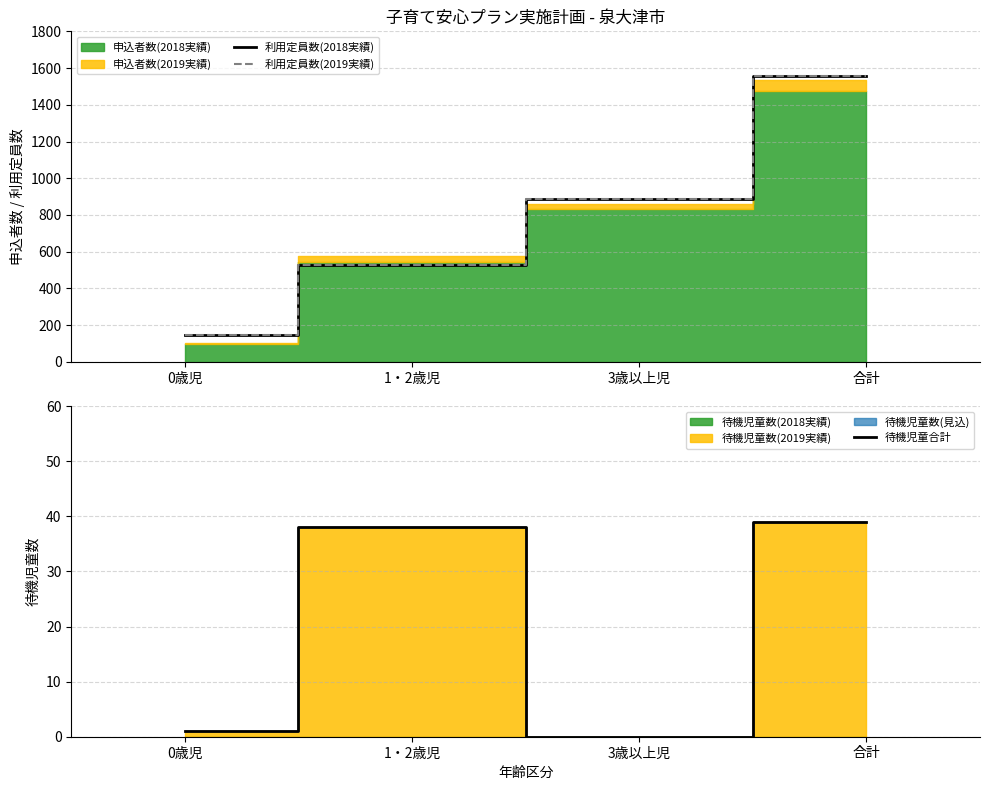

True or false: 待機児童合計 has a value of 70 at 合計.

False